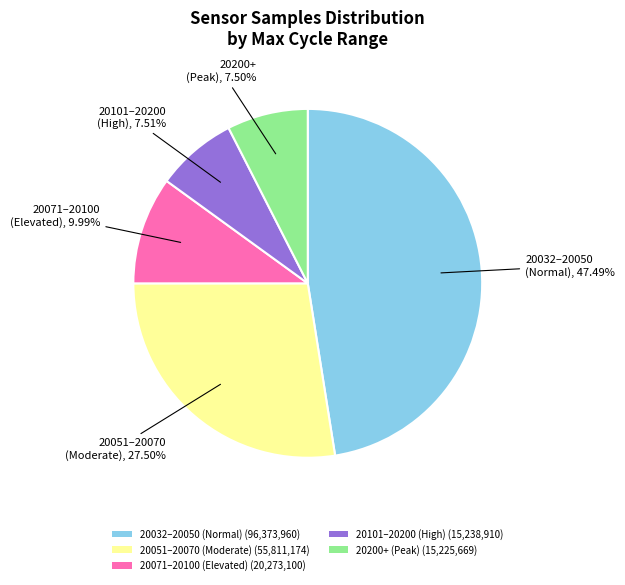

Combined, do 20101–20200 (High) (15,238,910) and 20071–20100 (Elevated) (20,273,100) account for over 50%?

No